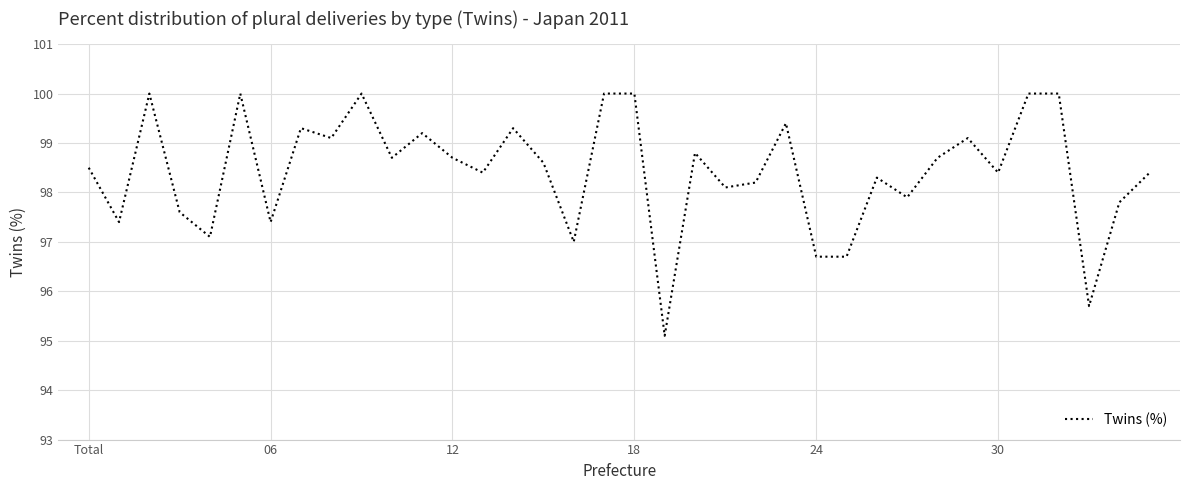

What is the difference between the maximum and minimum values?

4.9